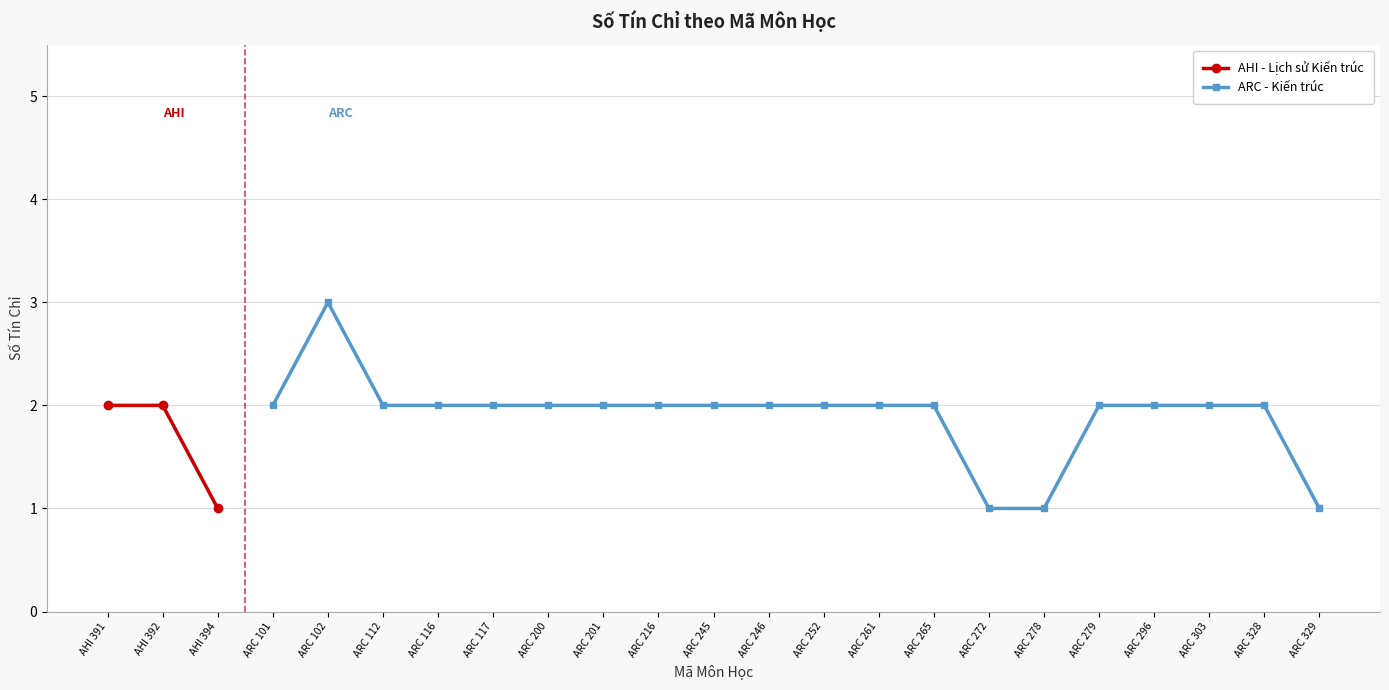

Which category has the lowest value in the AHI - Lịch sử Kiến trúc series?

AHI 394